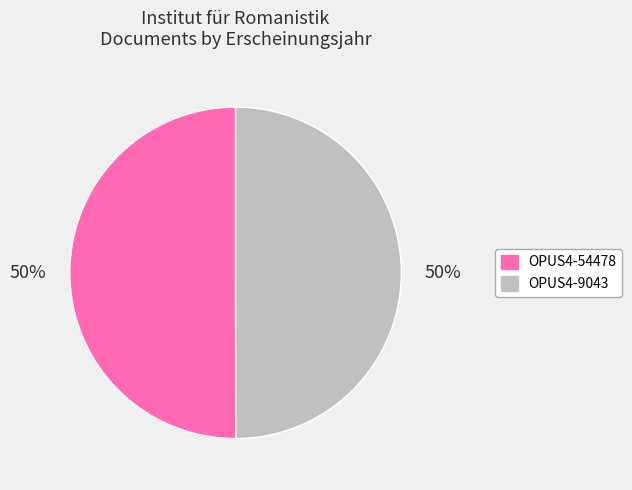

Approximately how many times larger is the value at OPUS4-54478 compared to OPUS4-9043?

1.0